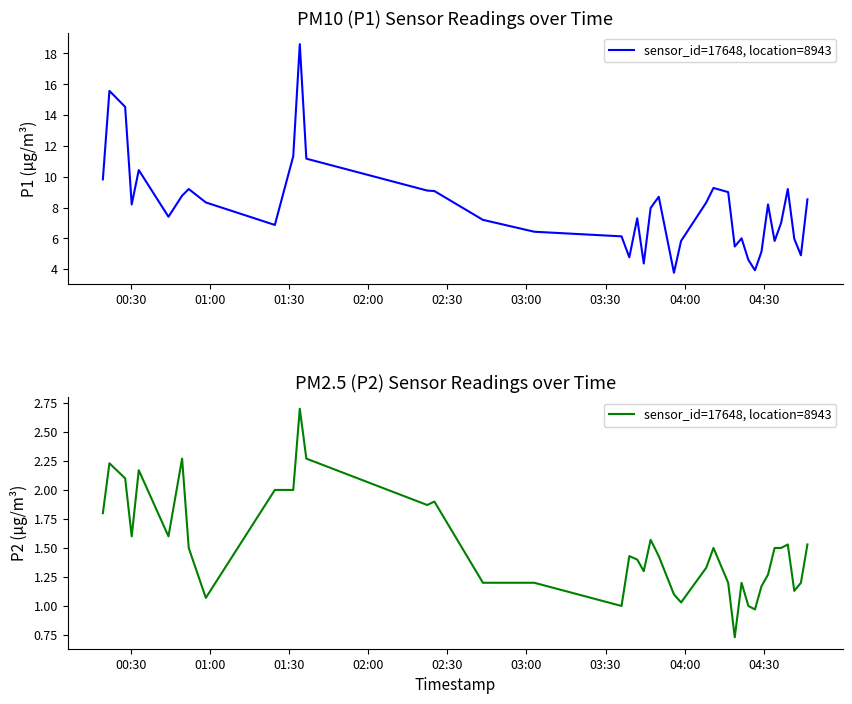

What is the value of the 20th point from the left?

1.4